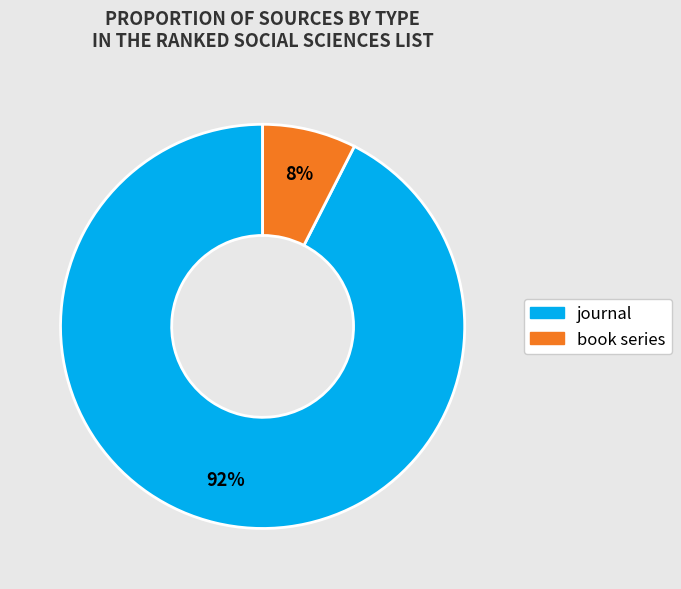

To the nearest percent, what portion does book series represent?

8%